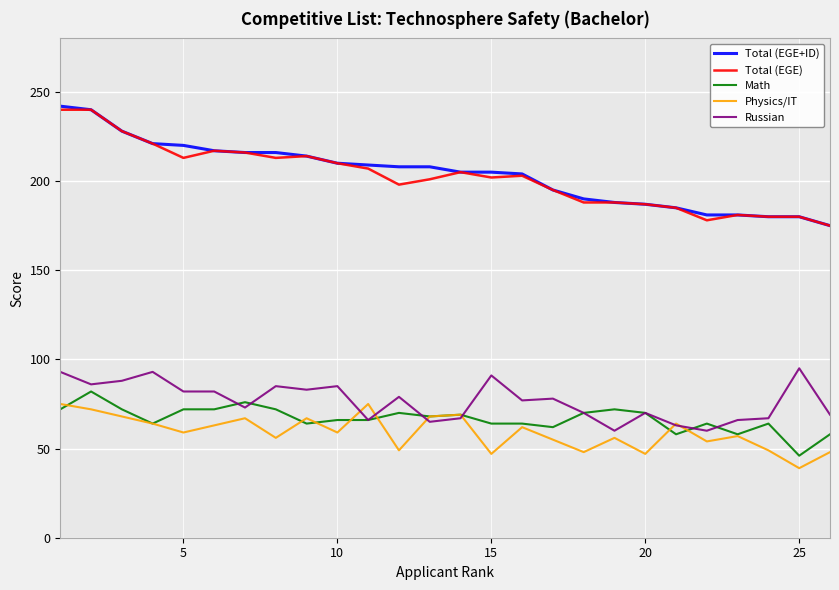

Which series has the largest range (max minus min)?

Total (EGE+ID)